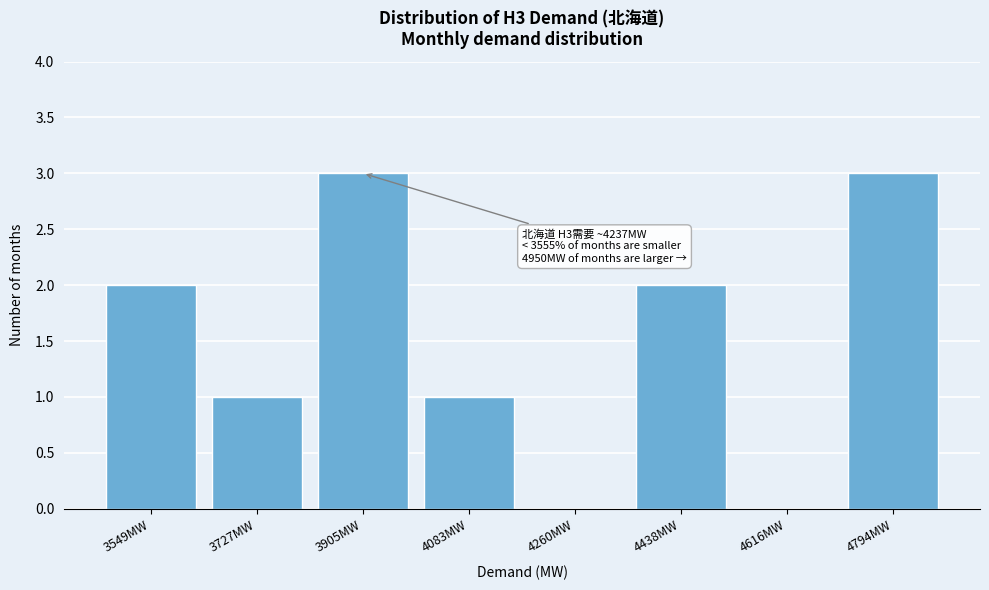

Reading left to right, what are all the values shown in this chart?

3549MW=2	3727MW=1	3905MW=3	4083MW=1	4260MW=0	4438MW=2	4616MW=0	4794MW=3